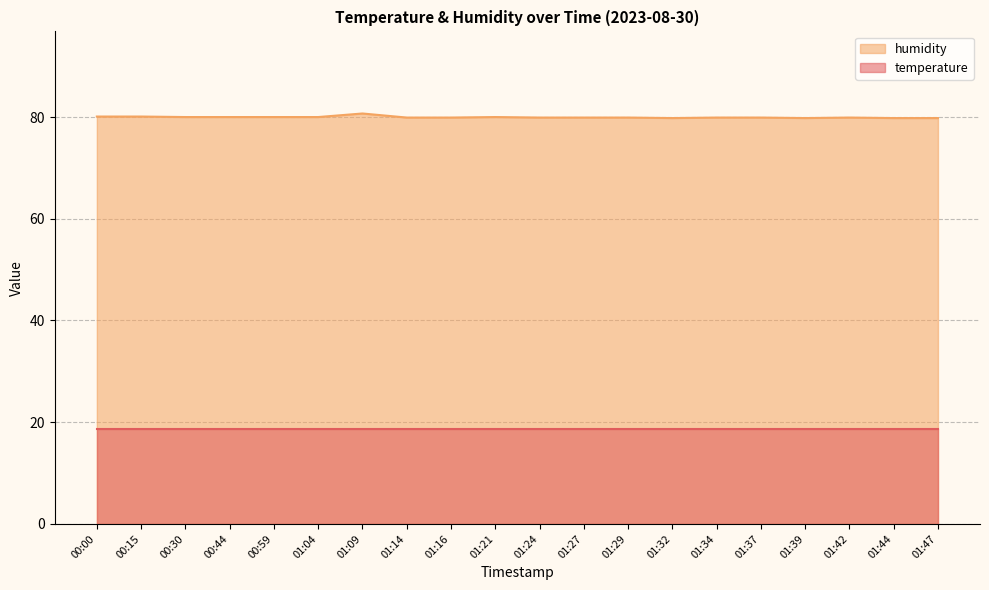

What is the label of the 17th point from the right?

00:44